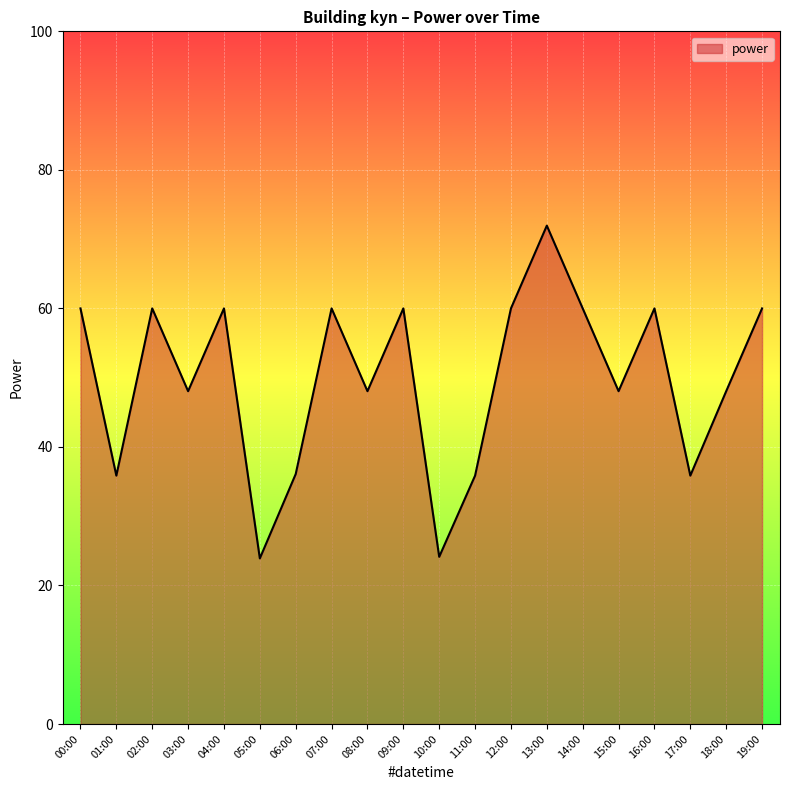

What position from the right is 05:00?

15